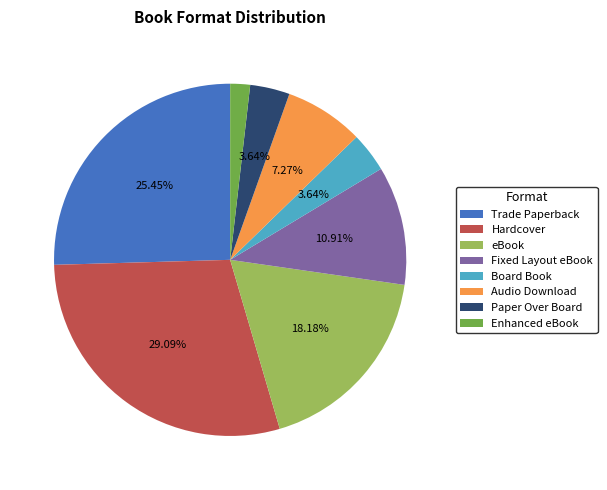

What is the total percentage of Hardcover and Paper Over Board?

32.7%